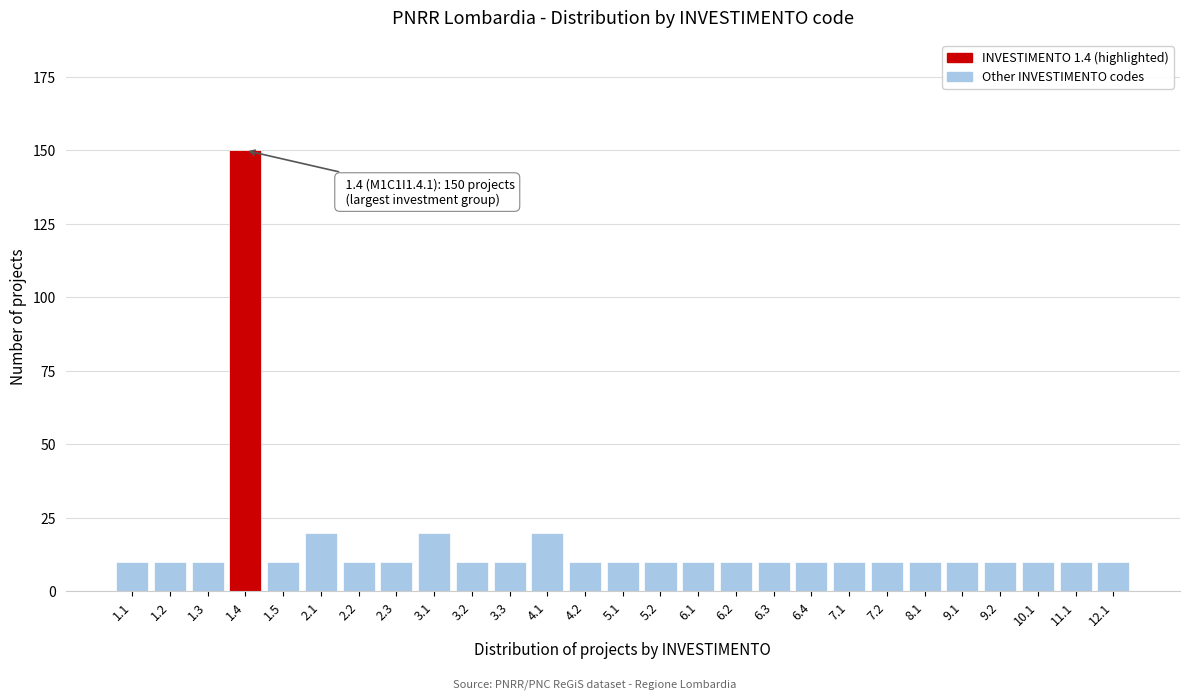

Reading left to right, list all the values displayed in this chart.

1.1=10	1.2=10	1.3=10	1.4=150	1.5=10	2.1=20	2.2=10	2.3=10	3.1=20	3.2=10	3.3=10	4.1=20	4.2=10	5.1=10	5.2=10	6.1=10	6.2=10	6.3=10	6.4=10	7.1=10	7.2=10	8.1=10	9.1=10	9.2=10	10.1=10	11.1=10	12.1=10